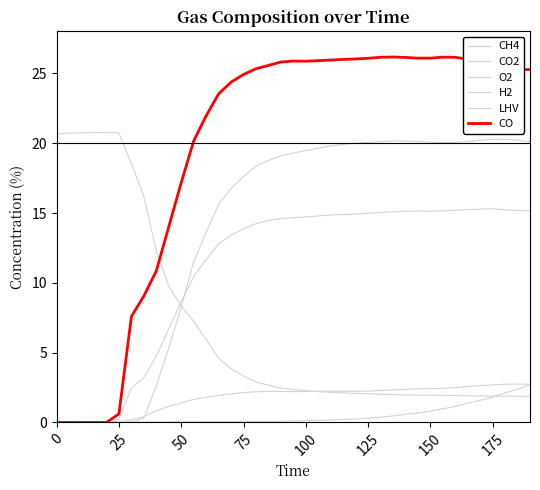

True or false: CO has more than 0 interior local peaks.

True